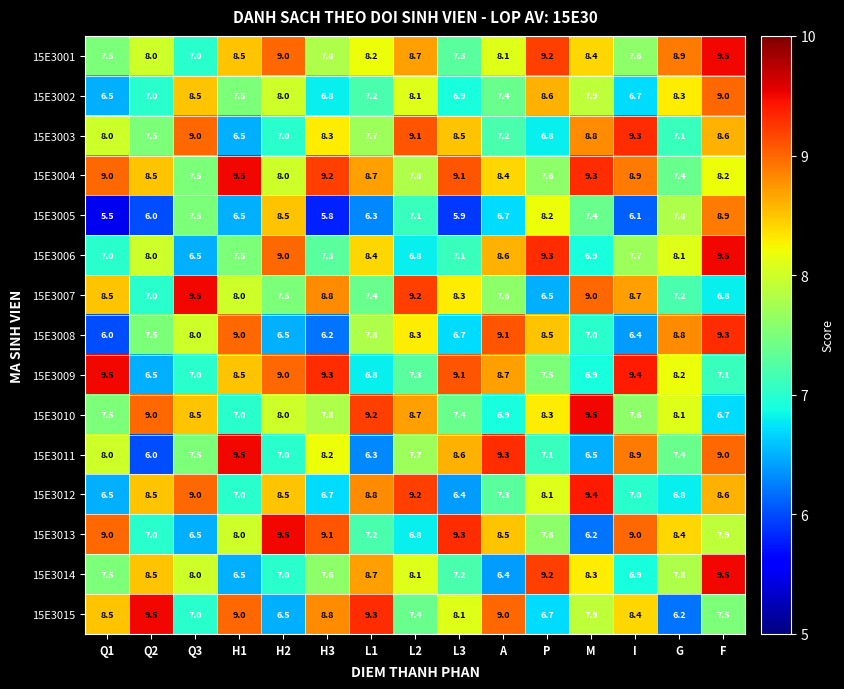

Where does the 15E3015 series first go above 8?

Q1